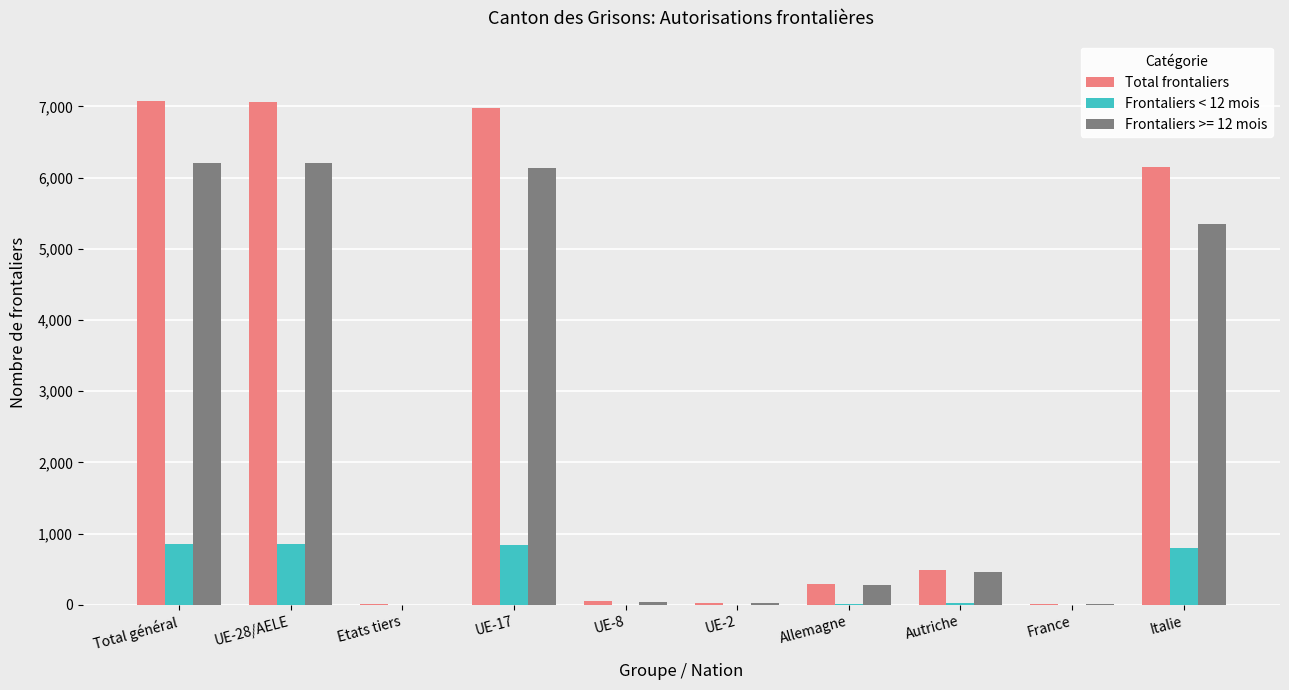

Which series has the largest total across all categories?

Total frontaliers